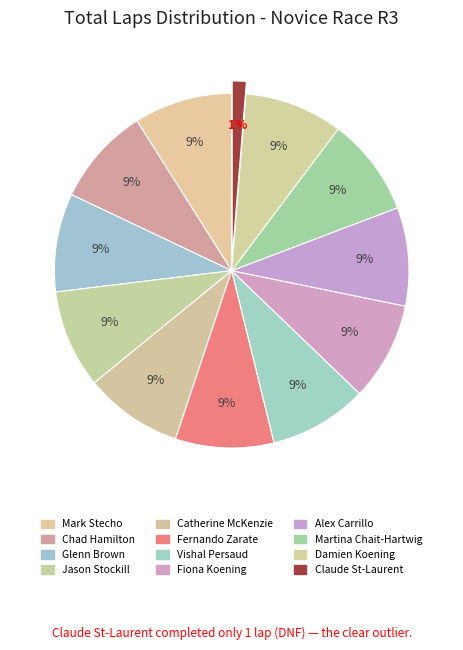

What percentage is the Jason Stockill slice, to the nearest percent?

9%